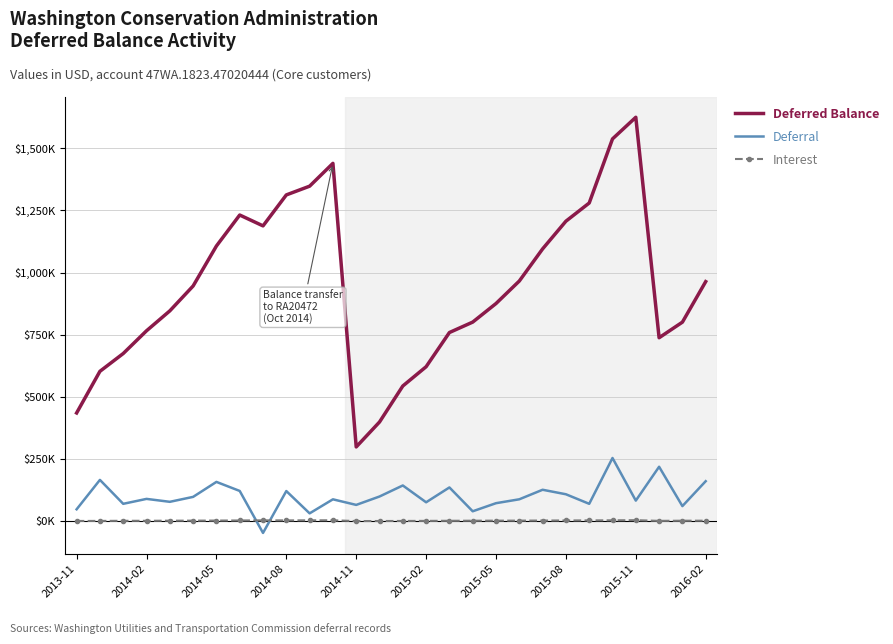

True or false: Deferral has more than 1 interior local peaks.

True